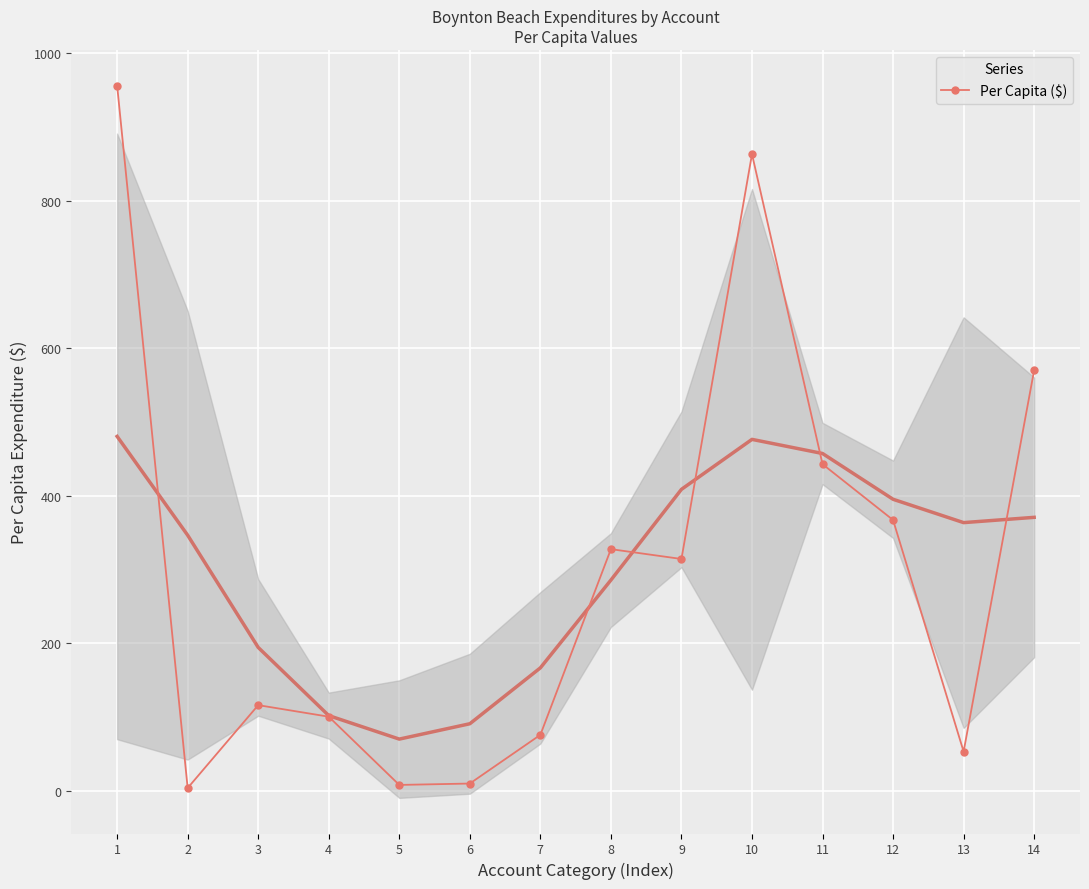

Rank the categories by value from highest to lowest.

1, 10, 14, 11, 12, 8, 9, 3, 4, 7, 13, 6, 5, 2